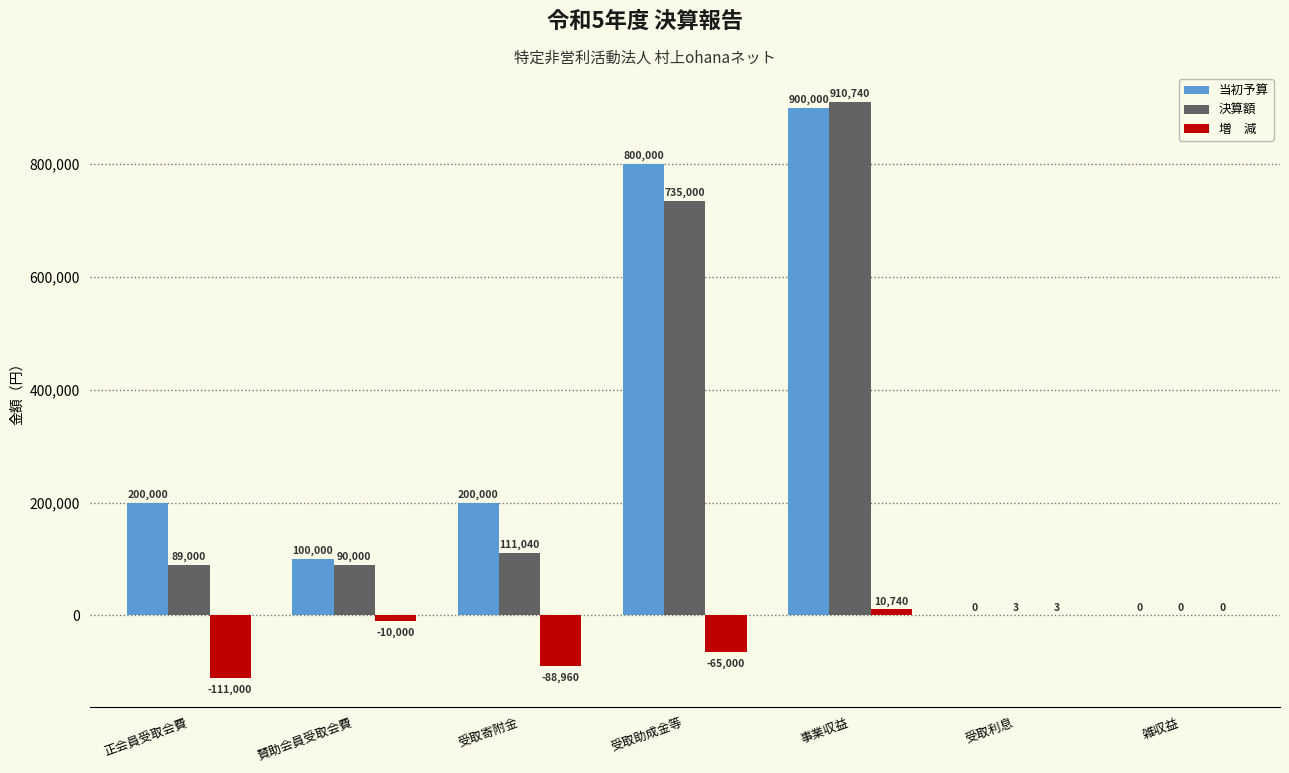

At which category is the sum across all series the highest?

事業収益